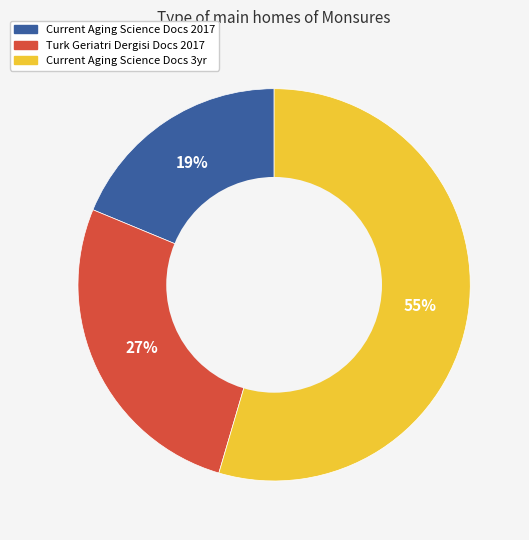

Is there a majority slice in this chart?

Yes